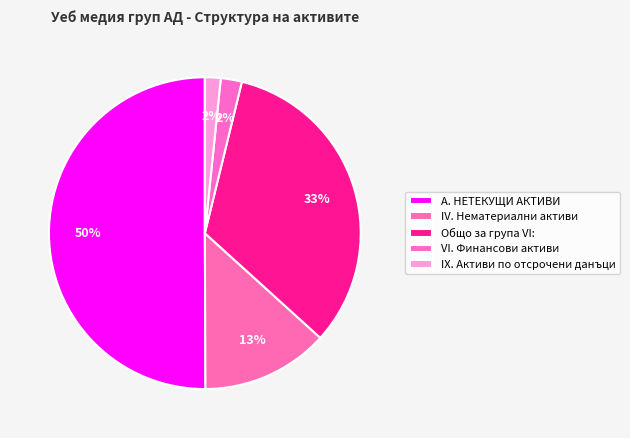

To the nearest percent, what is the difference between the largest and smallest slice percentages?

48%